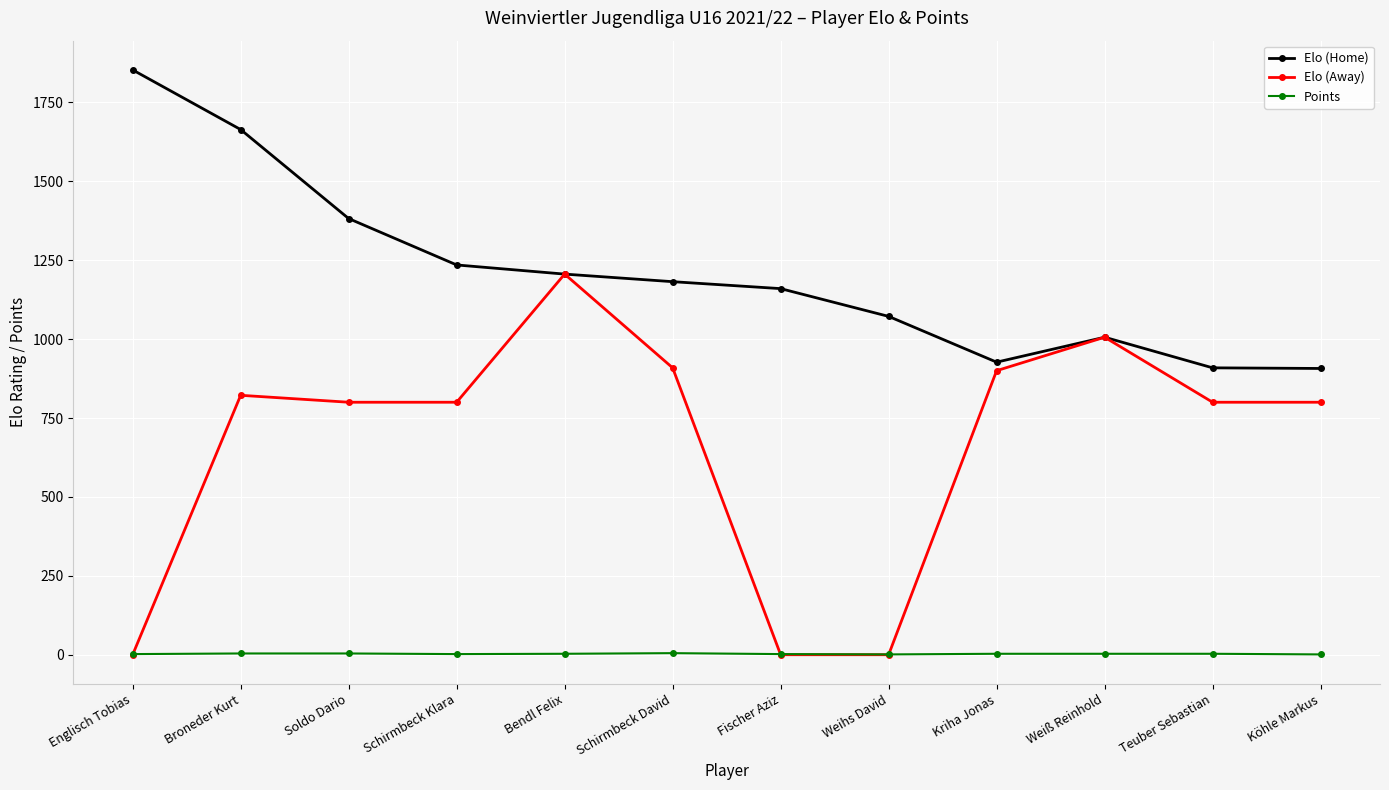

How many times do Points and Elo (Away) cross each other?

3